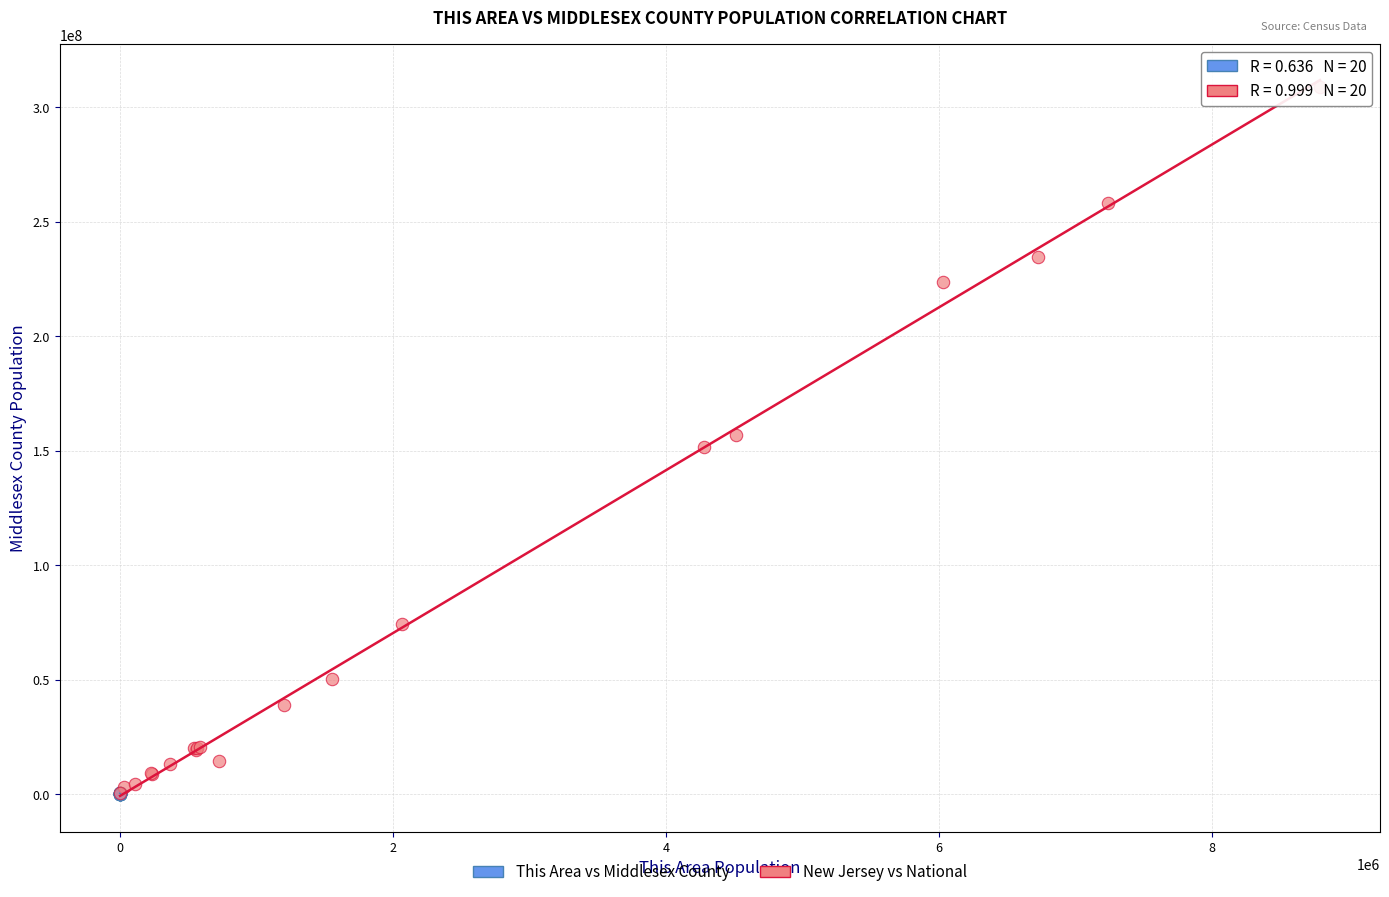

Which series contains the highest Y value?

New Jersey vs National